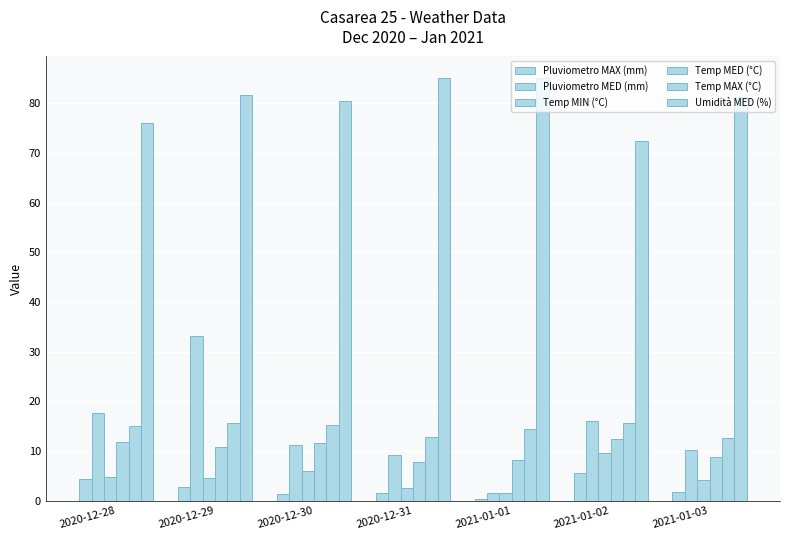

At which label is Temp MIN (°C) closest to 5?

2020-12-28